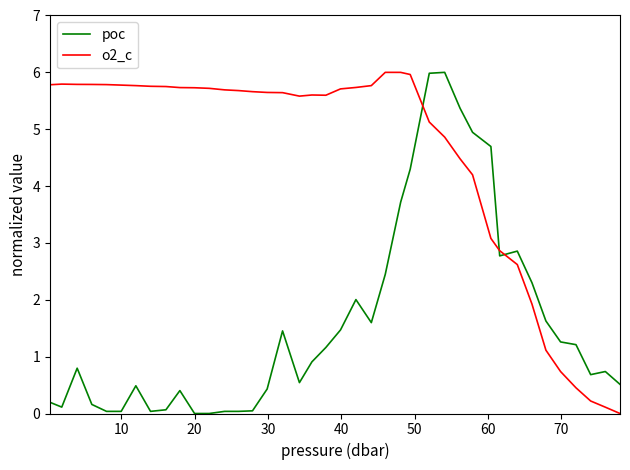

Which series ends up on top after the final intersection of o2_c and poc?

poc